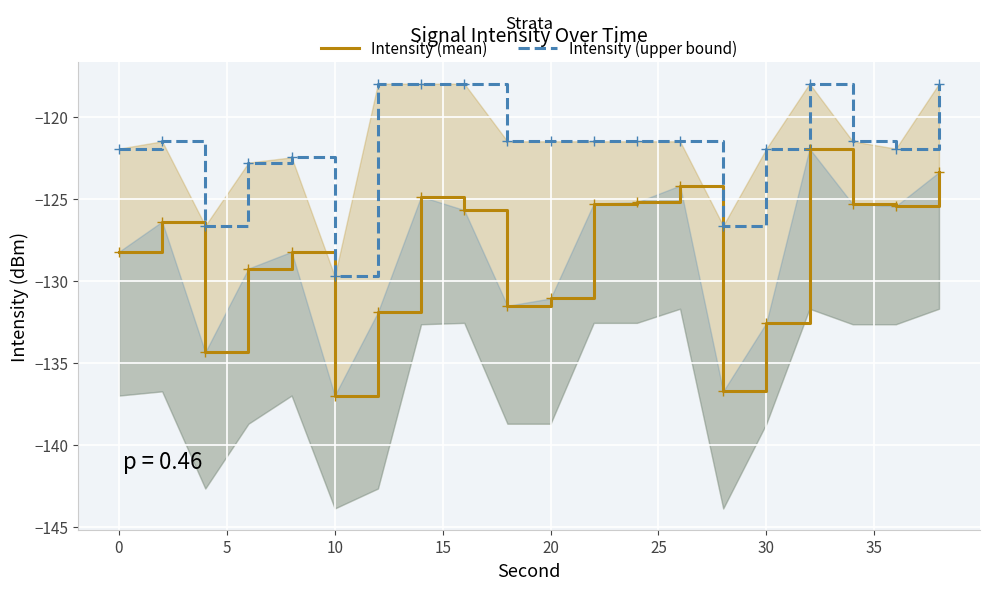

True or false: Intensity (mean) and Intensity (upper bound) intersect in this chart.

False